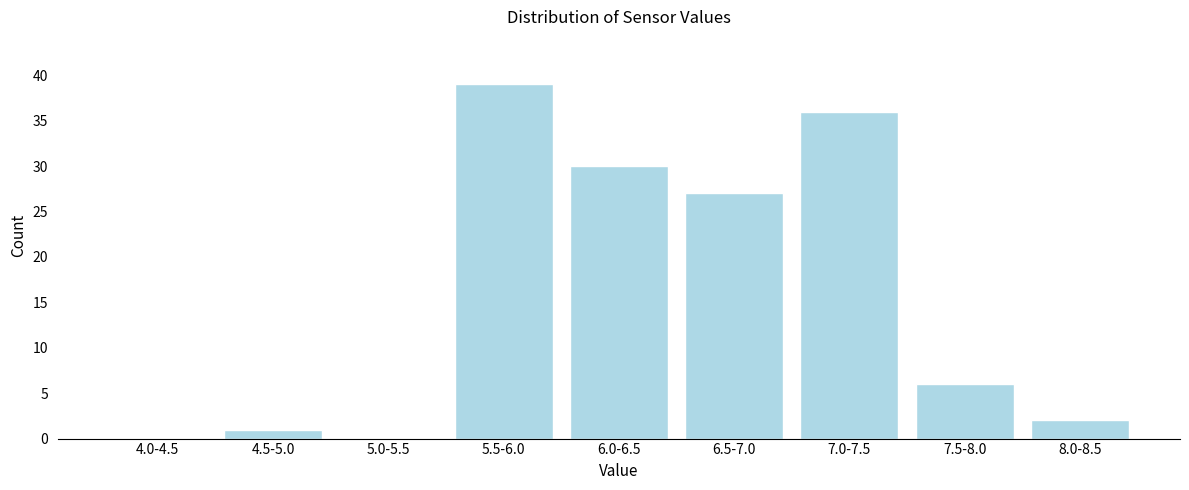

Reading left to right, list all the values displayed in this chart.

4.0-4.5=0	4.5-5.0=1	5.0-5.5=0	5.5-6.0=39	6.0-6.5=30	6.5-7.0=27	7.0-7.5=36	7.5-8.0=6	8.0-8.5=2